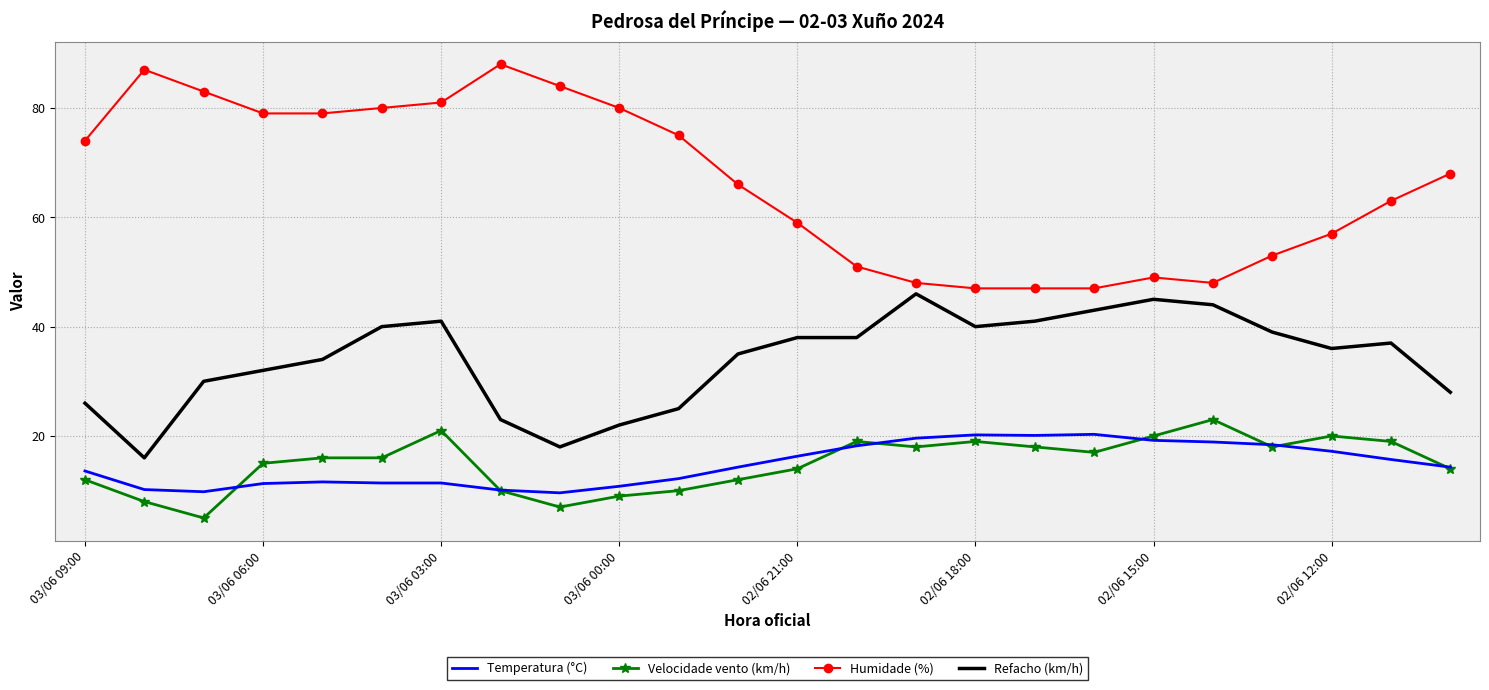

True or false: Humidade (%) has more than 0 points higher than both neighbors.

True